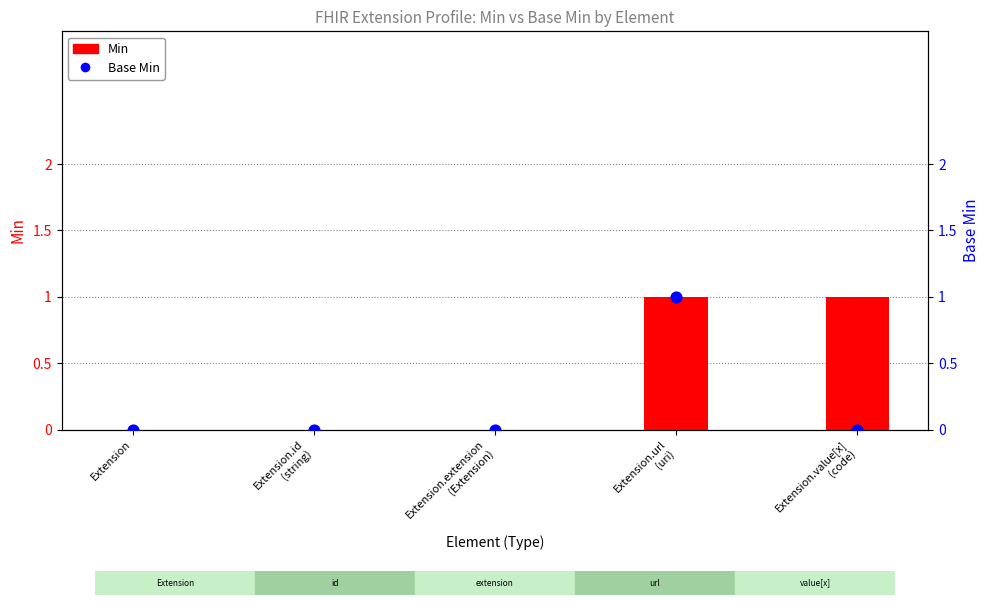

What are all the series names shown in the legend?

Min, Base Min